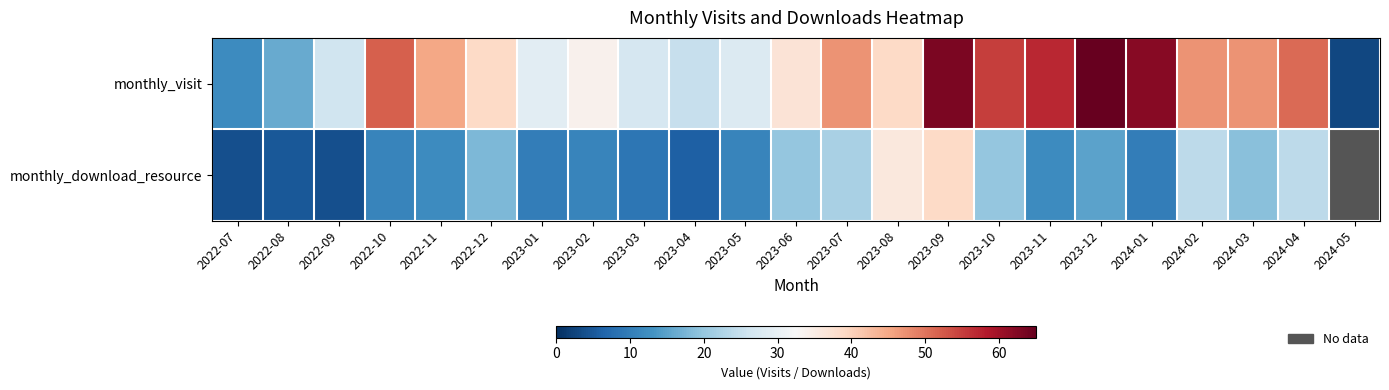

At 2023-04, list the series in order from largest to smallest.

monthly_visit, monthly_download_resource